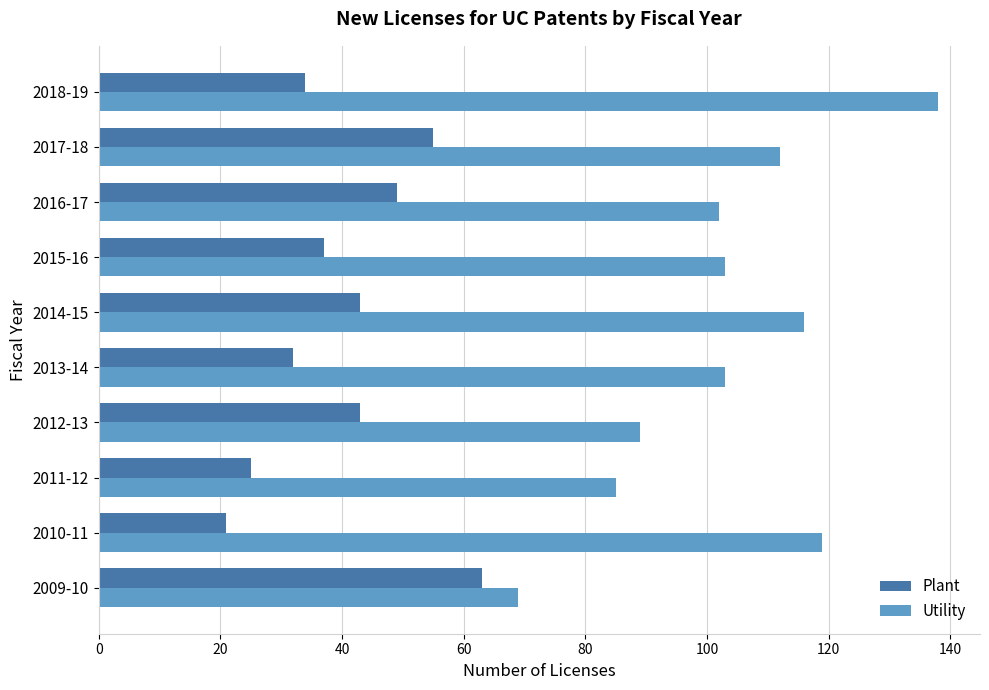

Between 2012-13 and 2014-15, which series saw the biggest shift?

Utility